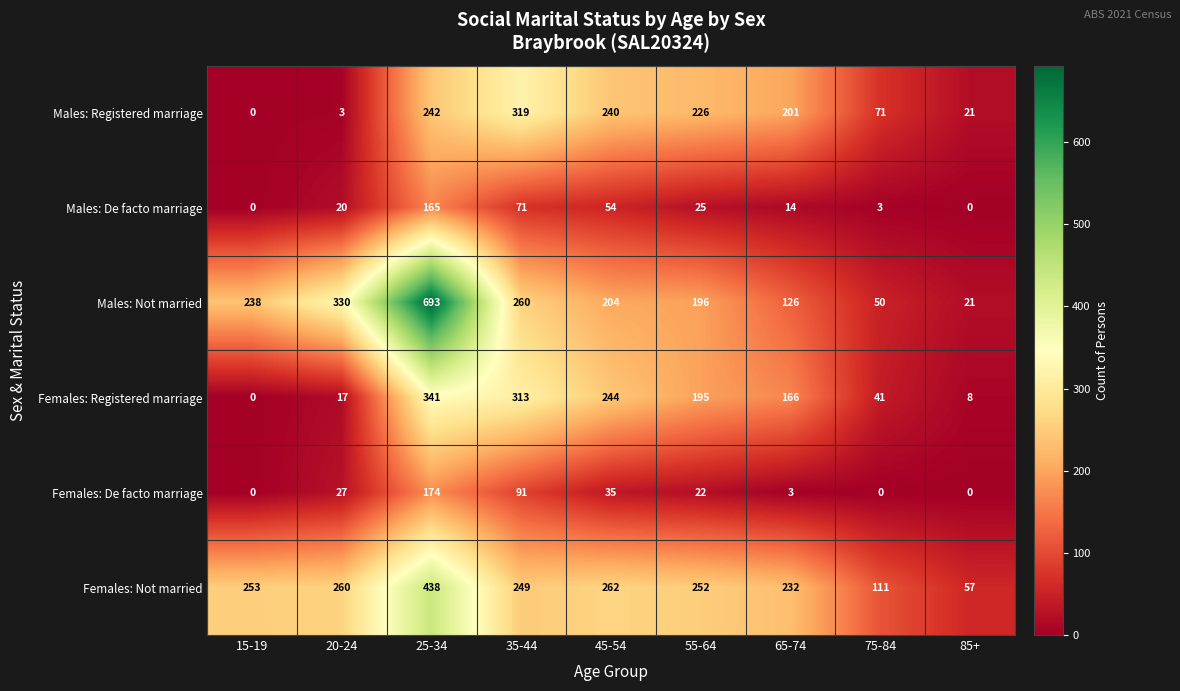

The value of Males: De facto marriage at 85+ is -77. True or false?

False